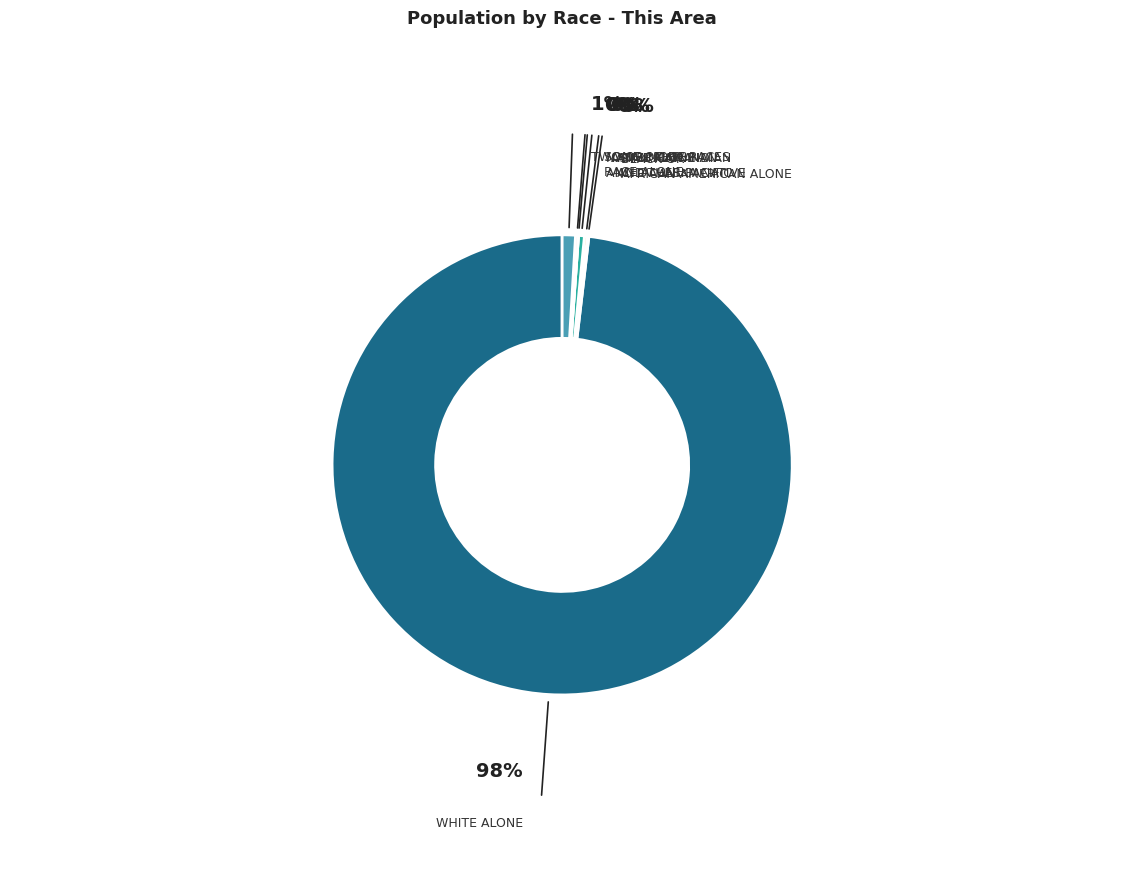

Does any single category account for the majority?

Yes